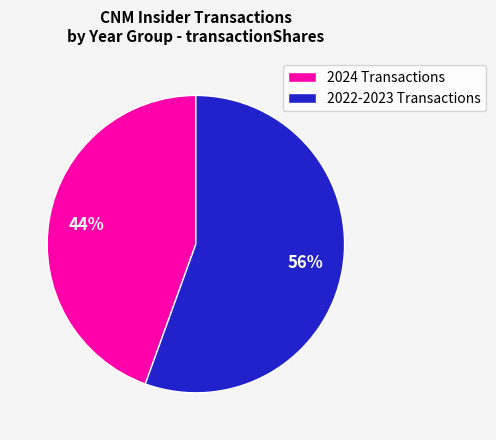

To the nearest percent, what is the combined percentage of 2022-2023 Transactions and 2024 Transactions?

100%